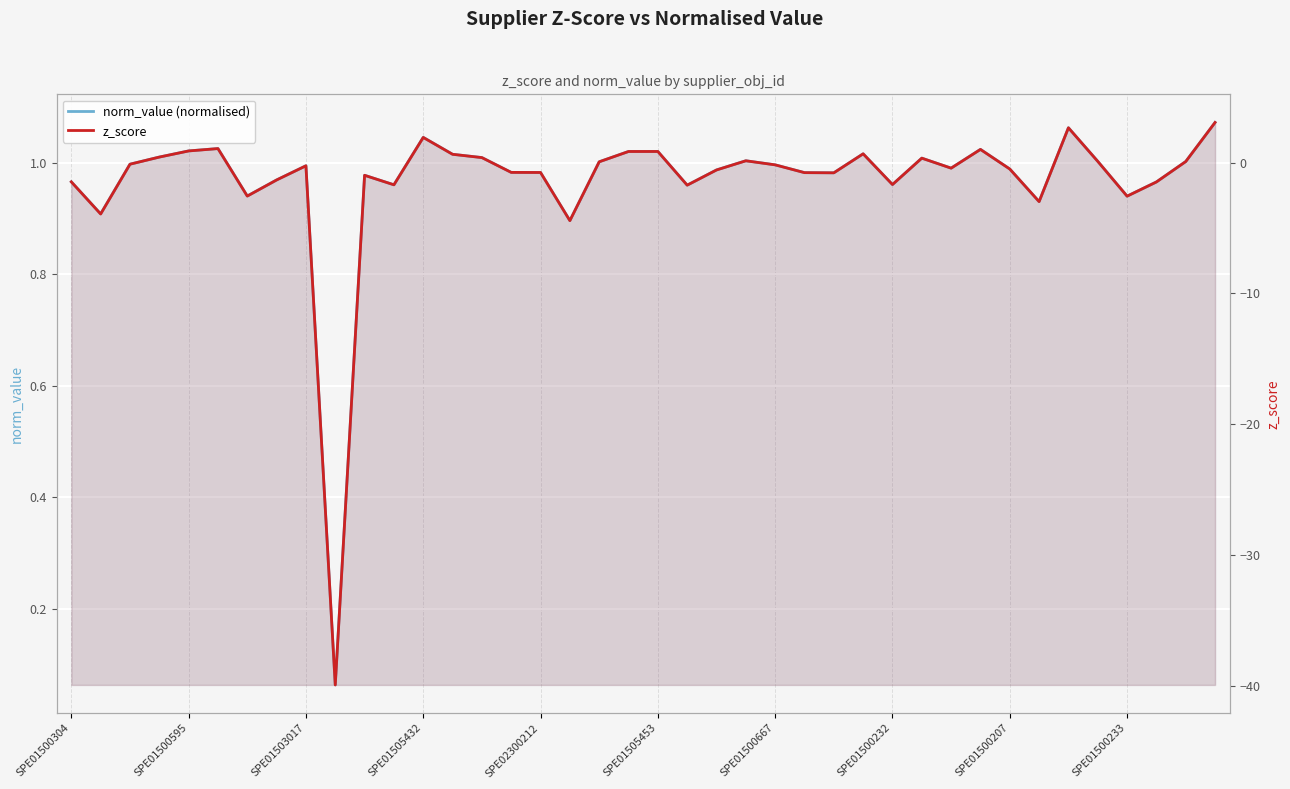

How many lines are shown in the chart?

2